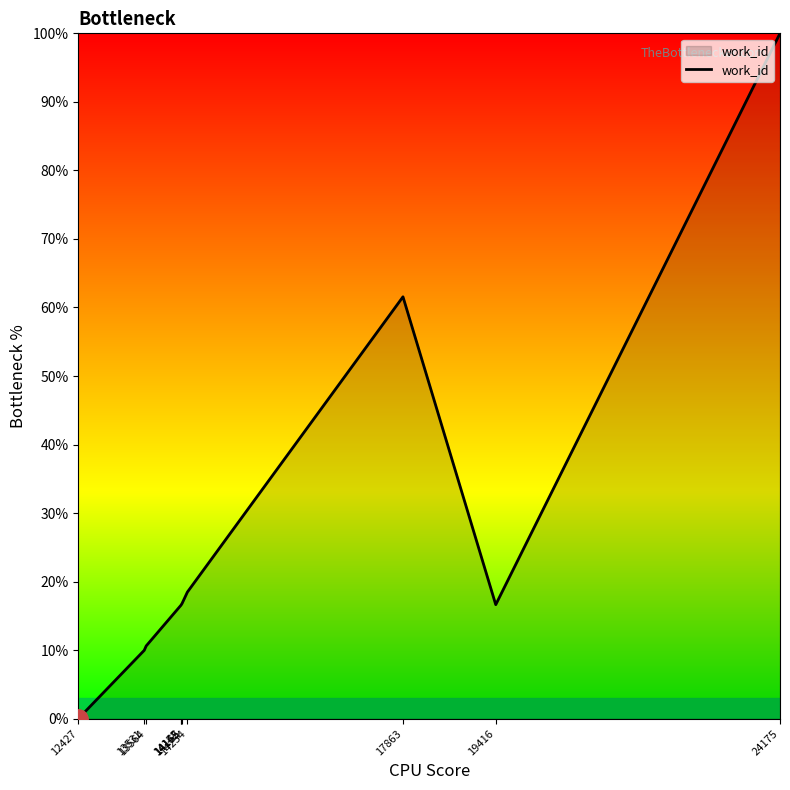

Does the chart have visible grid lines?

No